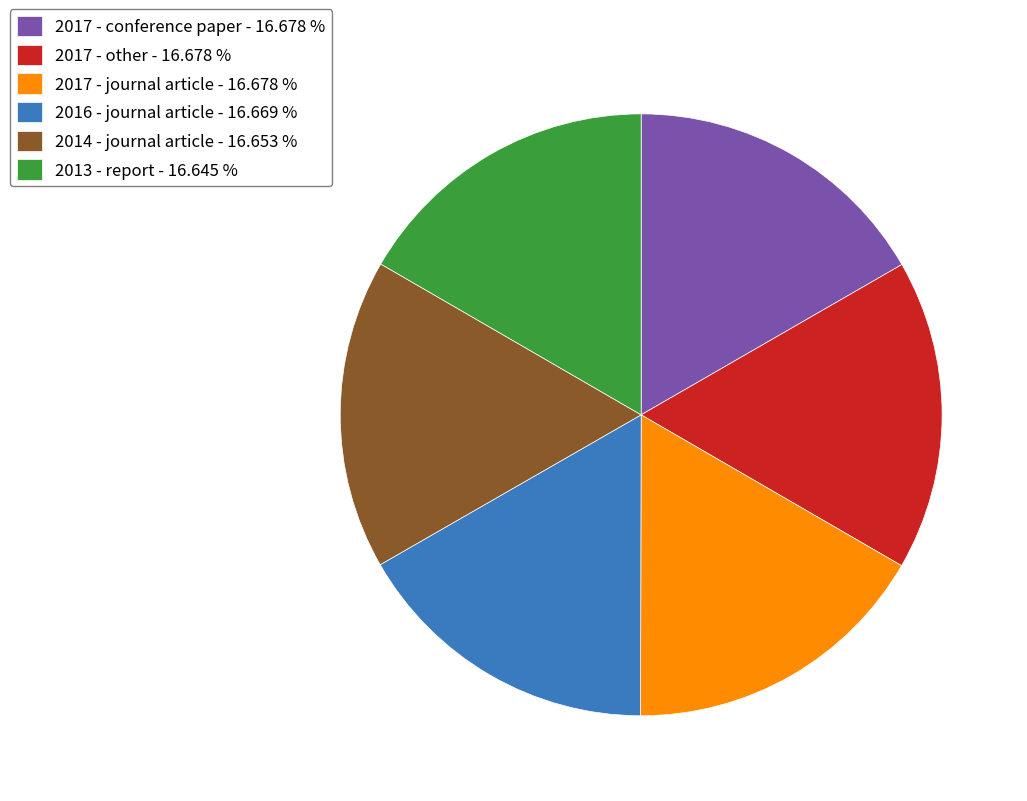

Approximately how many times larger is the value at 2016 - journal article - 16.669 % compared to 2017 - journal article - 16.678 %?

1.0